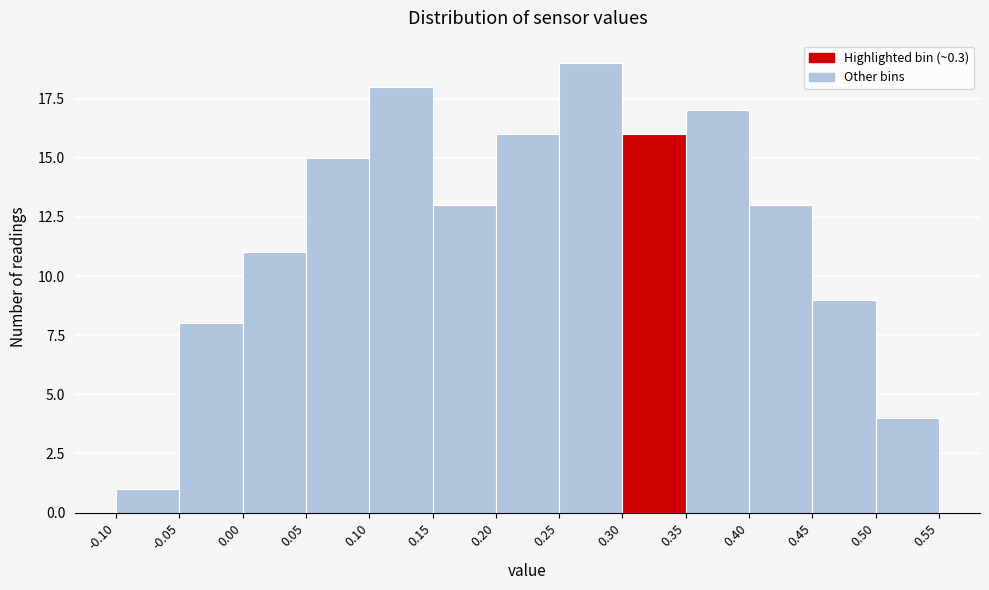

What is the height of the bar covering 0.35 to 0.40 on the x-axis? The values are not printed on the chart, so give them approximately, as read against the axis.

17